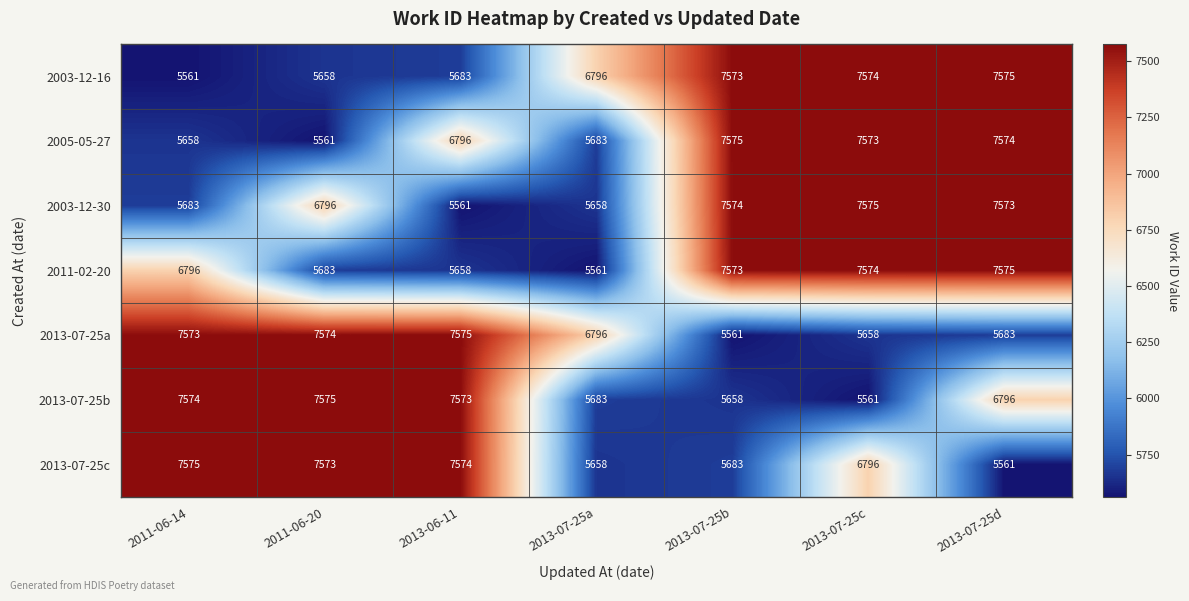

Is the value of 2013-07-25b at 2011-06-20 greater than the value of 2011-02-20 at 2011-06-20?

Yes